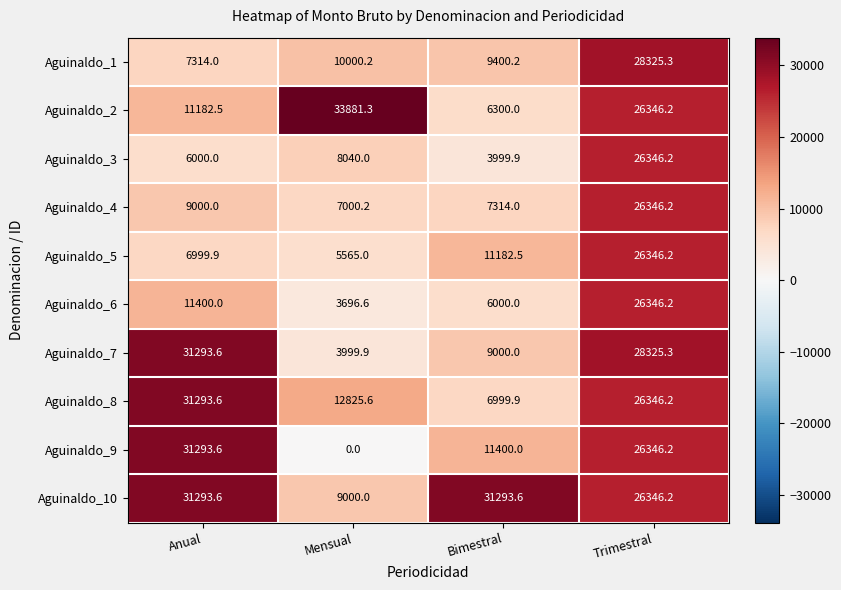

How many categories are shown in the chart?

4